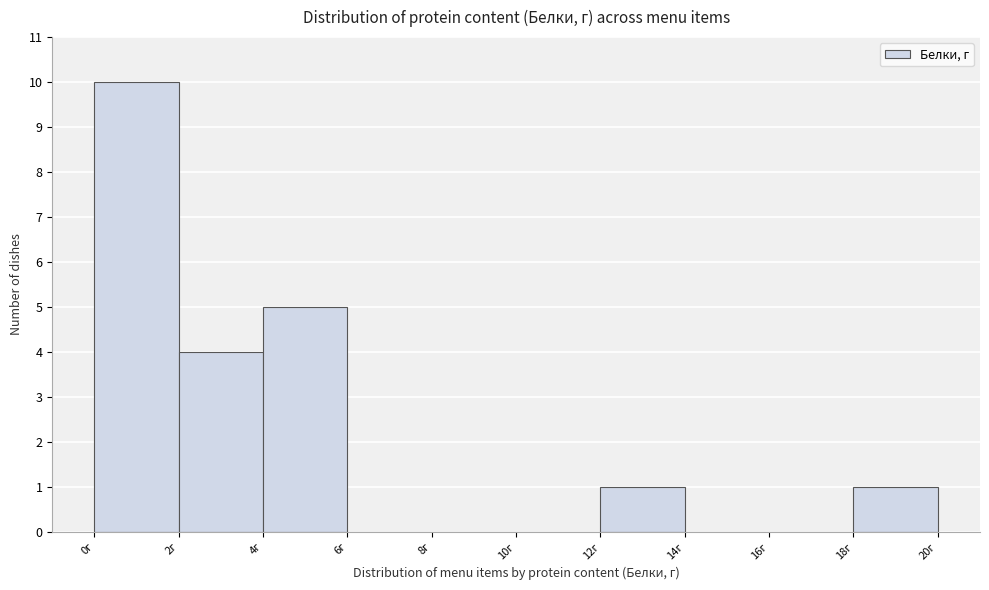

Reading left to right, transcribe this chart: for each bar, give the range it covers on the x-axis and its height. The values are not printed on the chart, so give them approximately, as read against the axis.

0 to 2: 10
2 to 4: 4
4 to 6: 5
6 to 8: 0
8 to 10: 0
10 to 12: 0
12 to 14: 1
14 to 16: 0
16 to 18: 0
18 to 20: 1